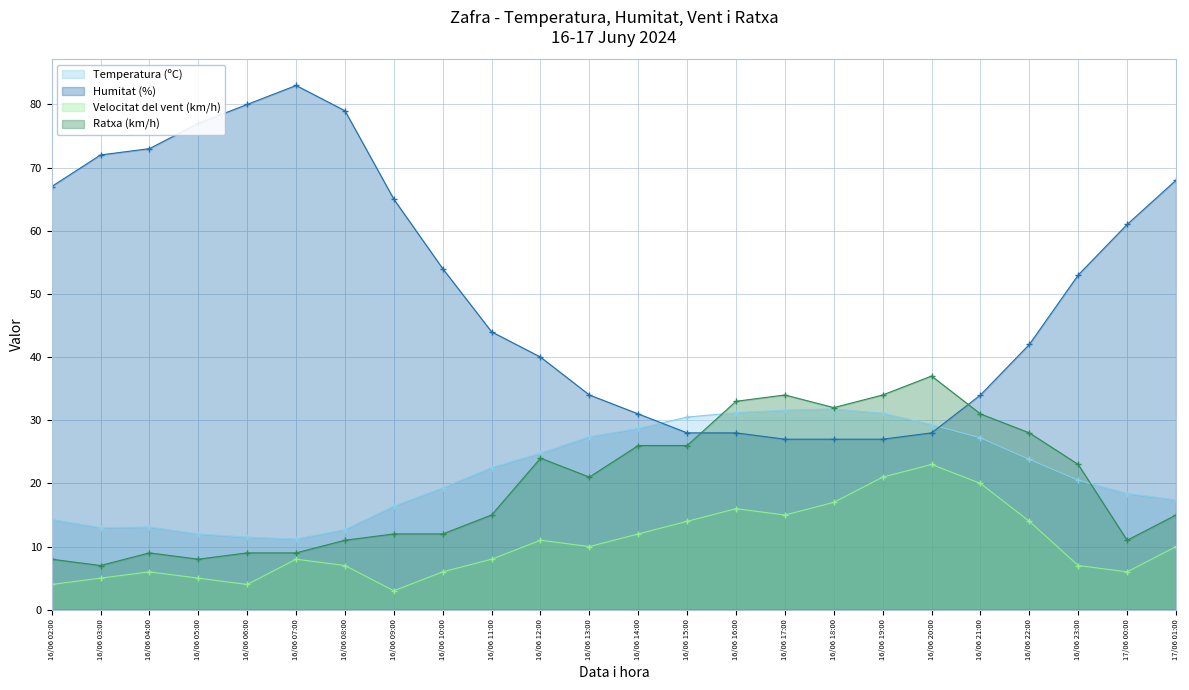

True or false: Ratxa (km/h) and Temperatura (ºC) cross at least once.

True